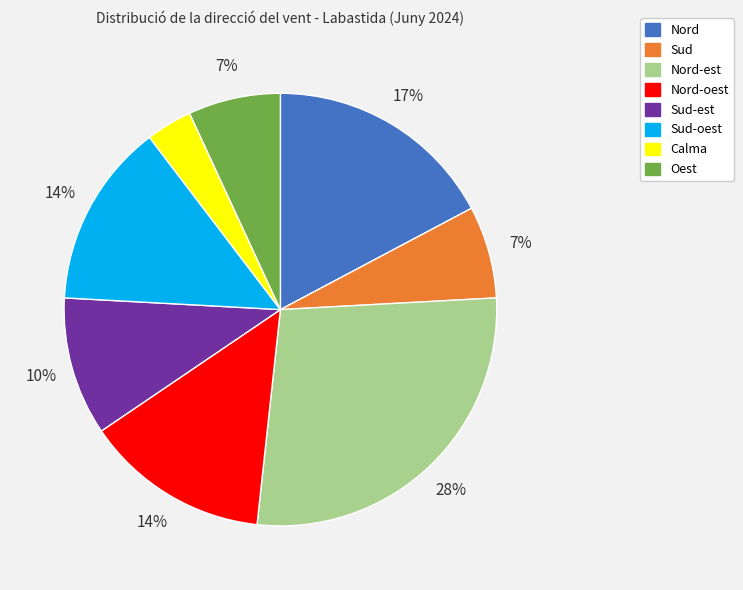

Which has a higher value, Sud or Nord?

Nord